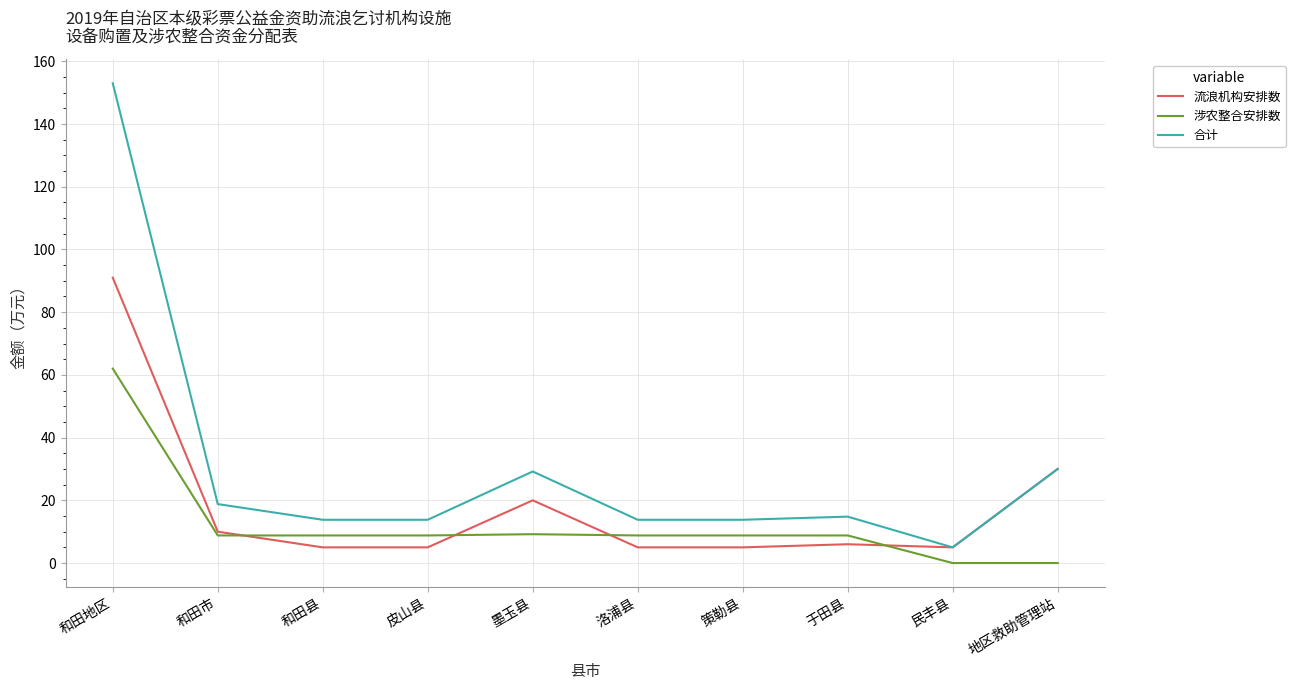

At how many categories does at least one series exceed 117?

1